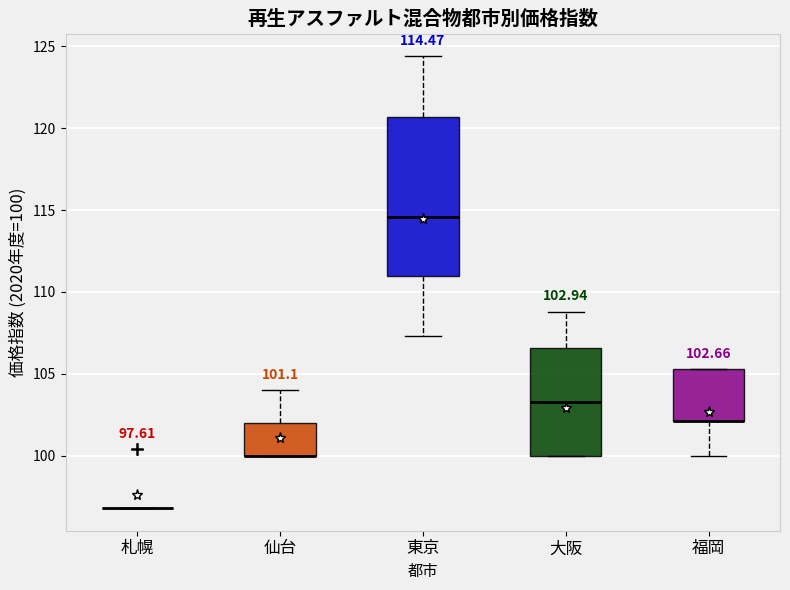

Which box is the tallest, from its lower edge to its upper edge?

東京